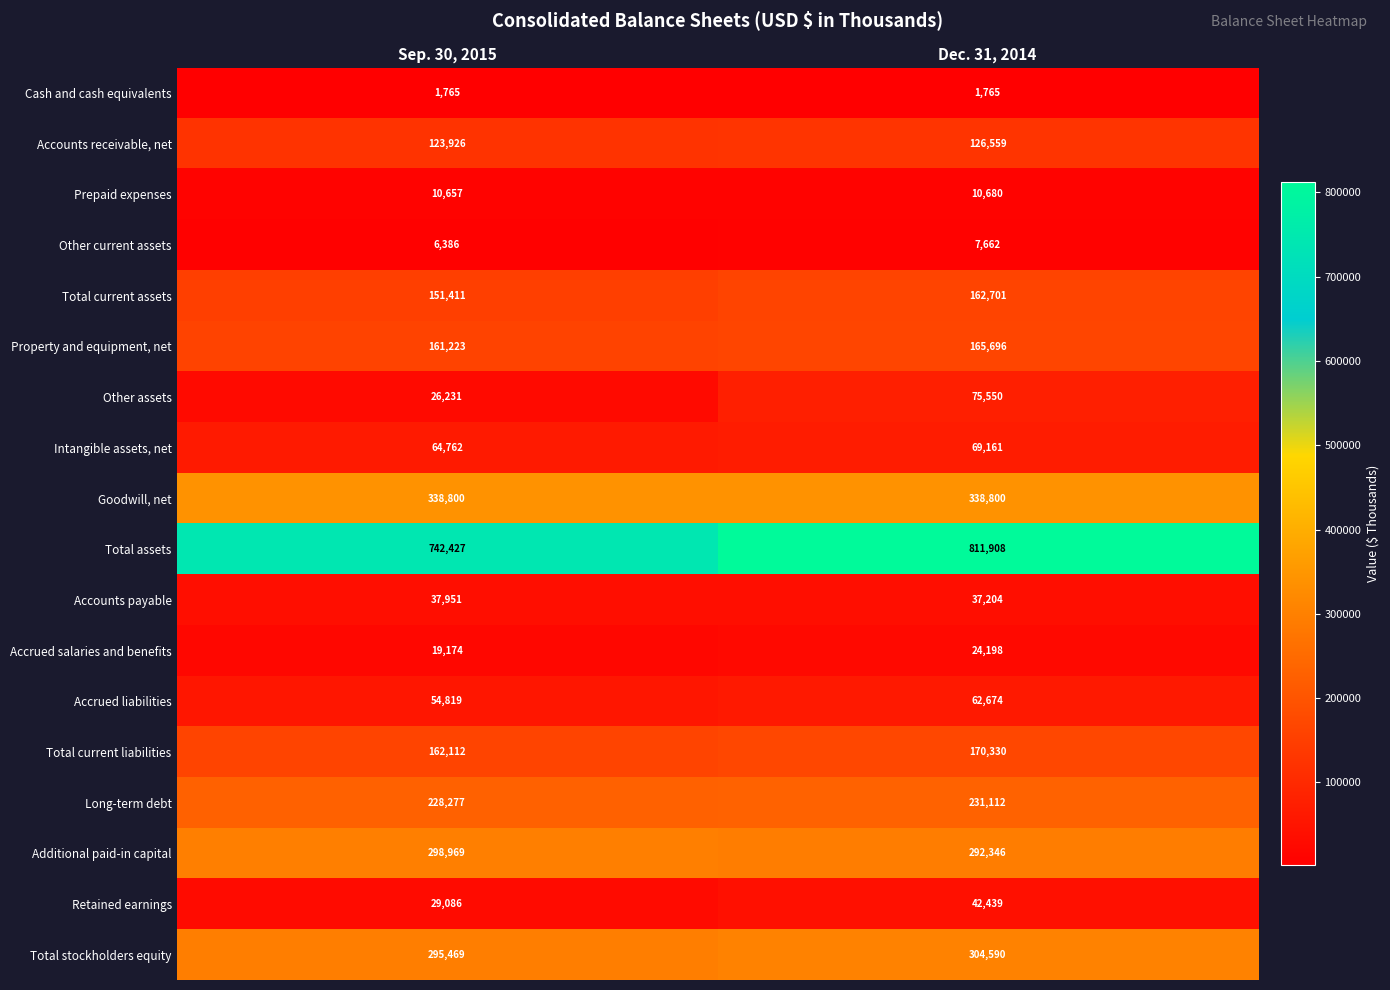

Which series has the largest total across all categories?

Total assets